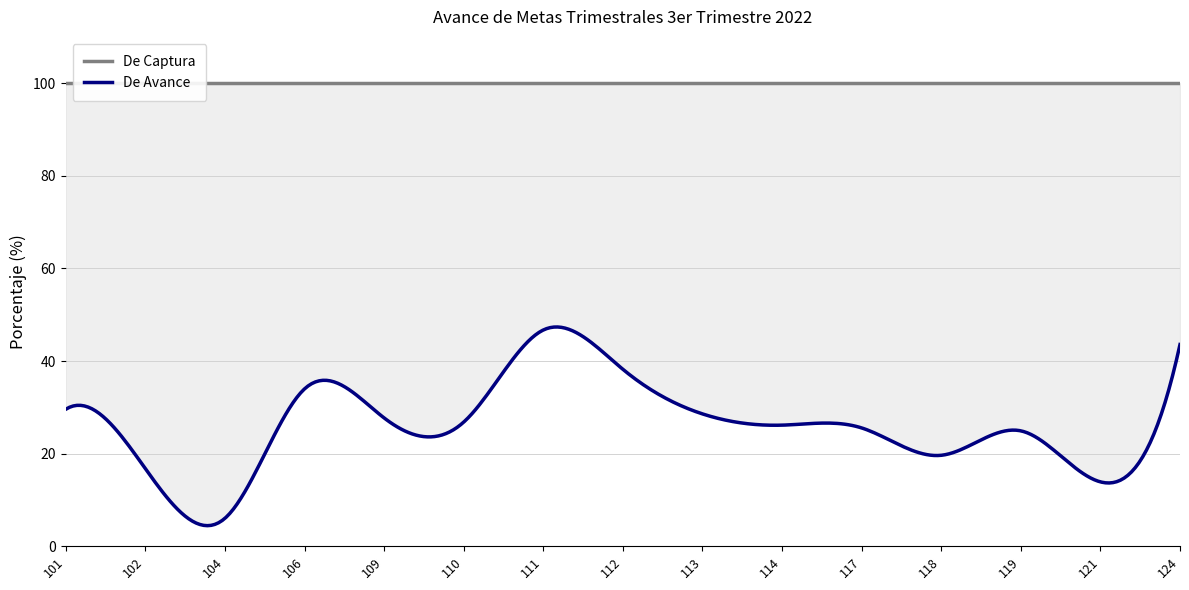

True or false: De Avance and De Captura cross at least once.

False